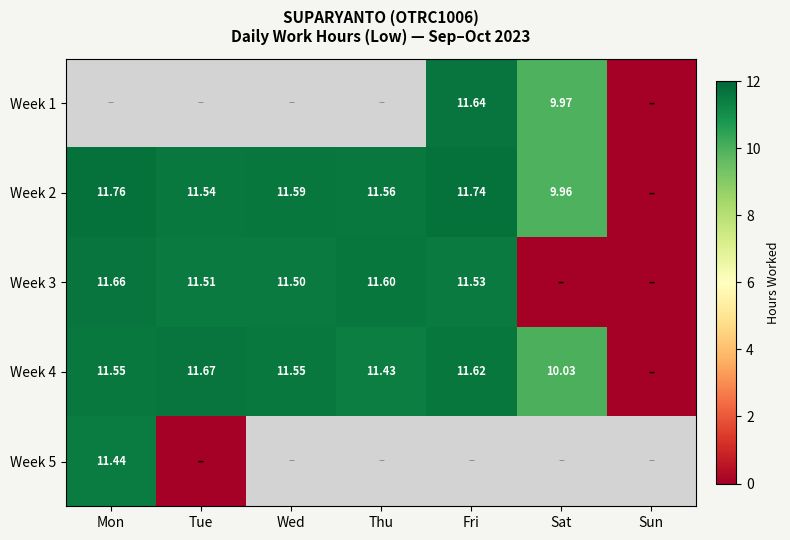

Is the value of Week 4 at Fri greater than the value of Week 2 at Sat?

Yes